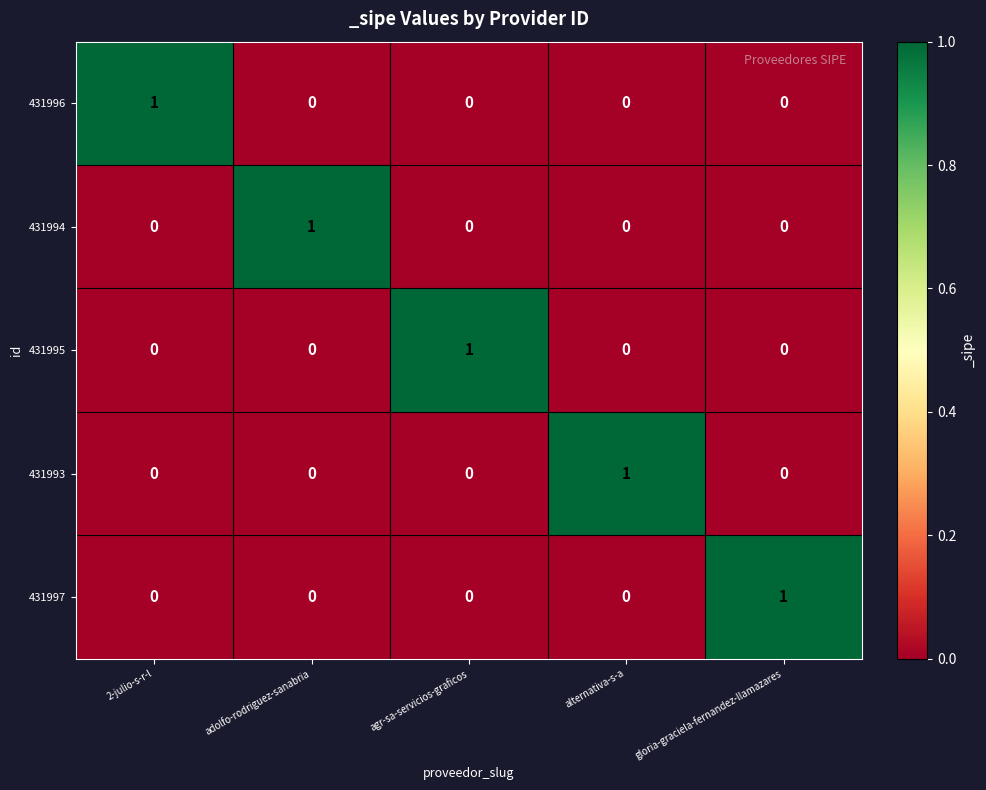

At how many categories does at least one series exceed 0?

5